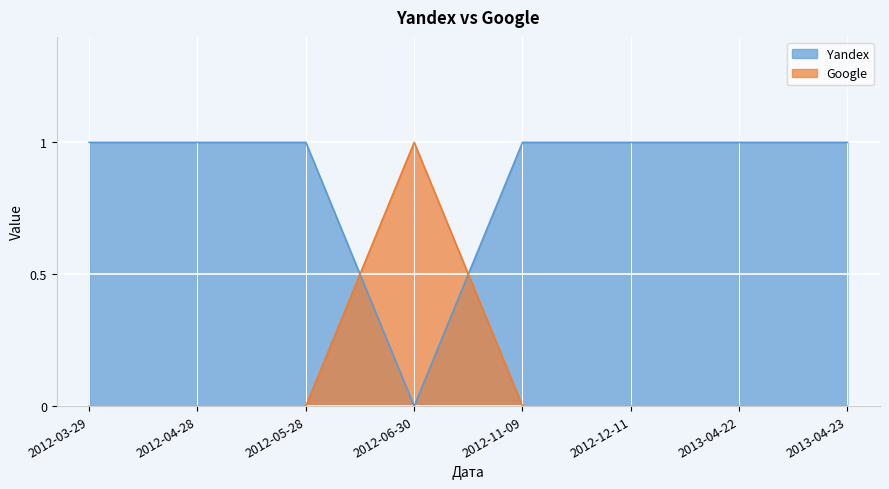

What is the total value across all series at 2012-12-11?

1